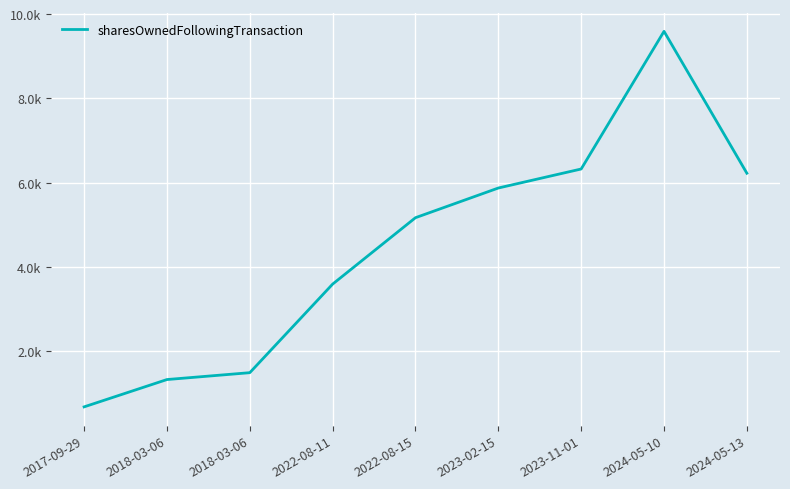

Does the chart display data point markers on the line(s)?

No